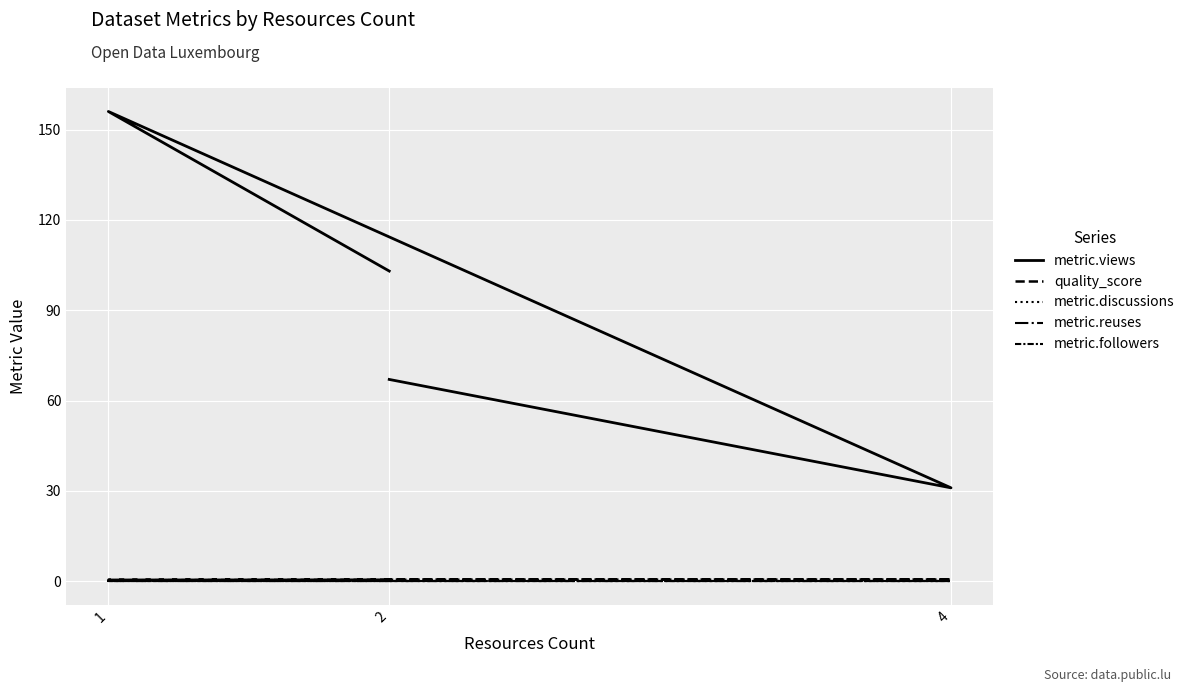

List the series in order of their peak value, lowest first.

metric.discussions, metric.reuses, metric.followers, quality_score, metric.views